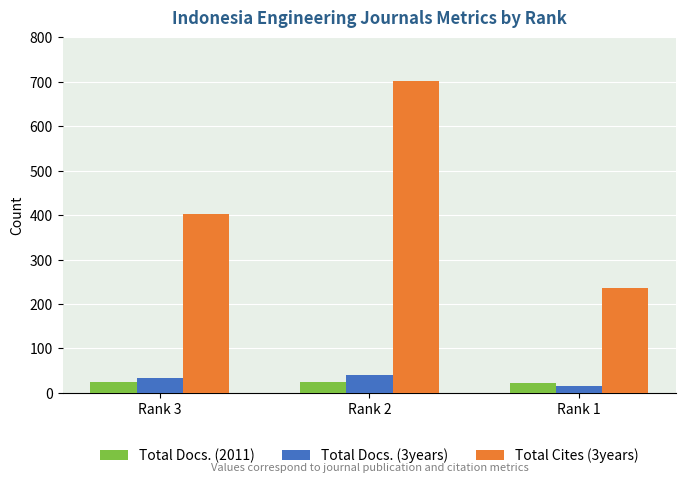

Which series has the widest spread of values?

Total Cites (3years)